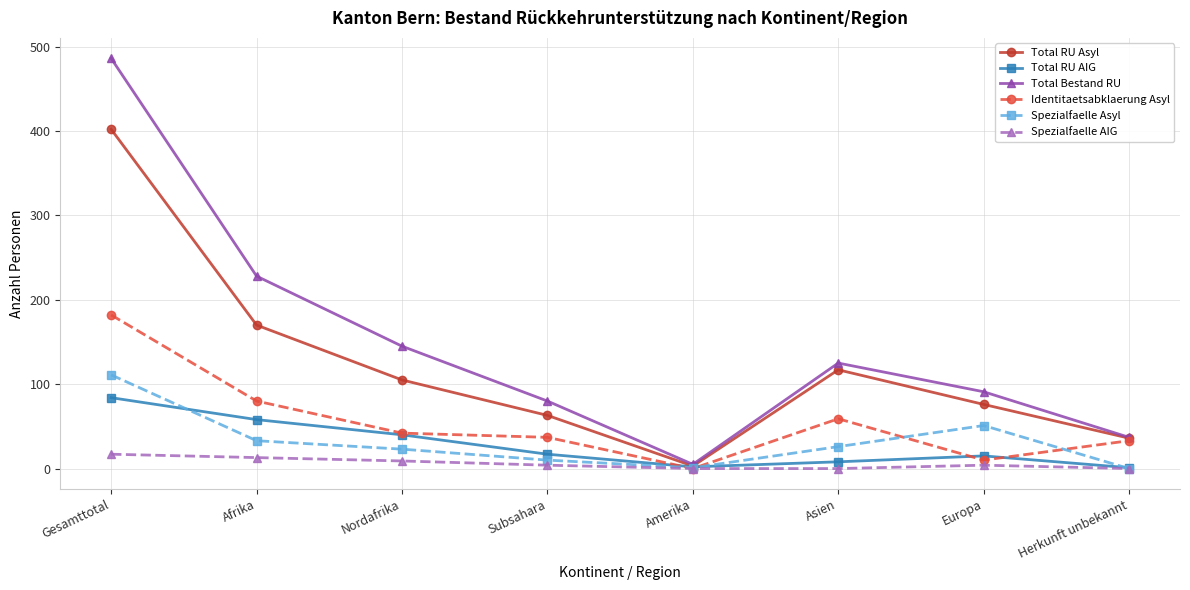

True or false: Total RU Asyl has a value of 105 at Nordafrika.

True